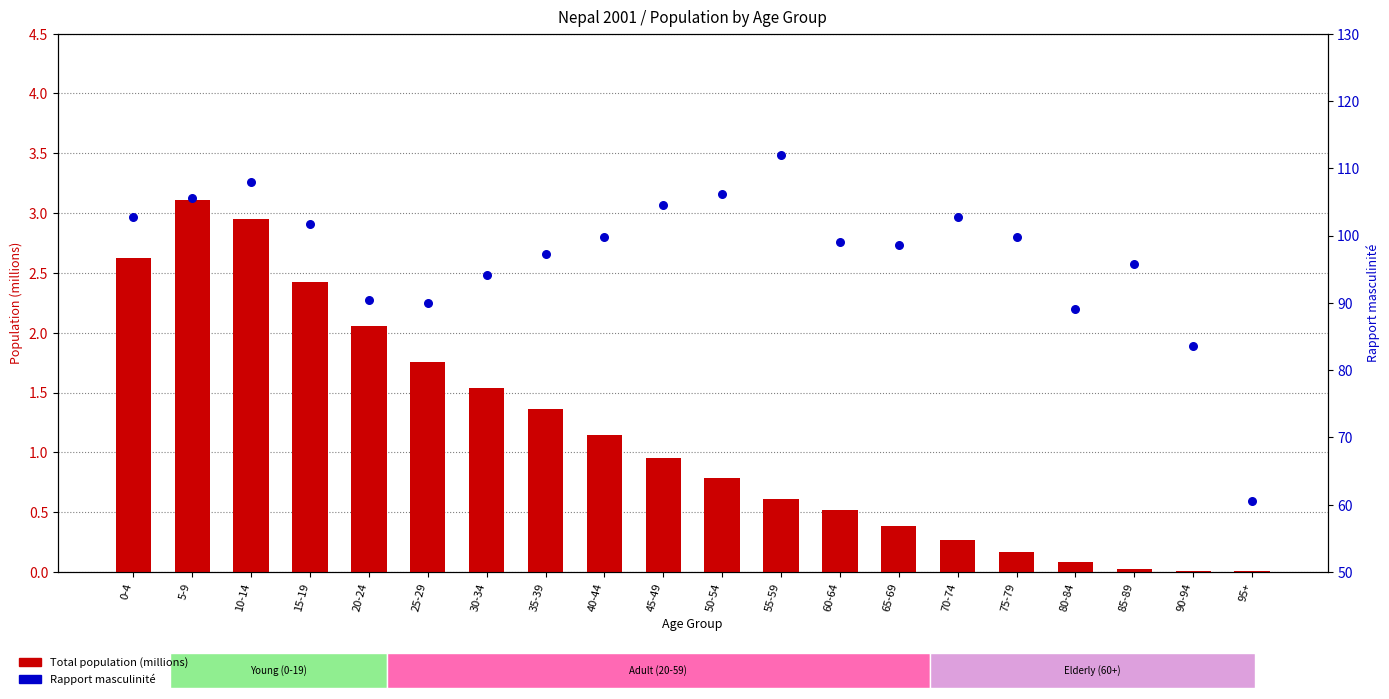

Which series reaches the maximum Y coordinate?

Rapport masculinité